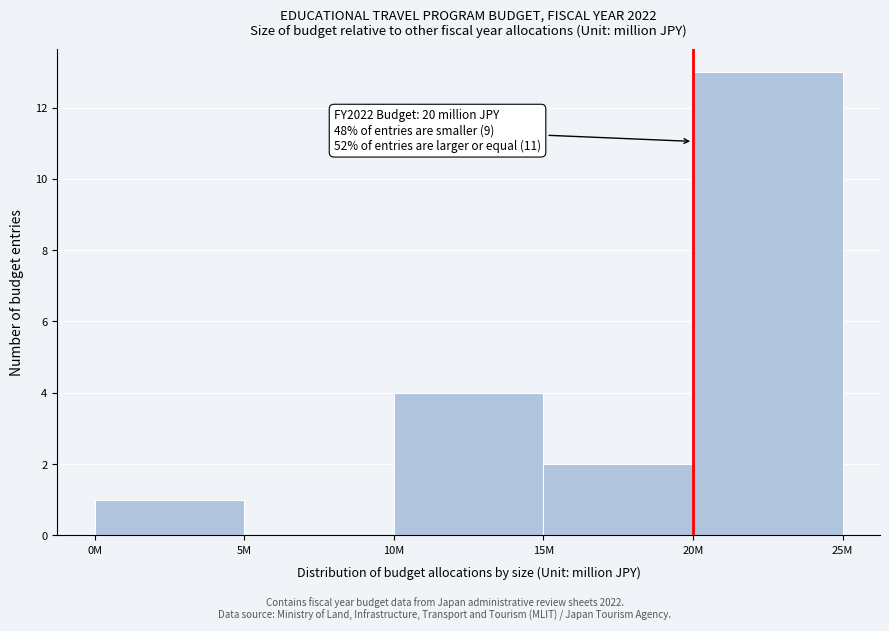

Reading right to left, list all the values displayed in this chart.

20M=13	15M=2	10M=4	5M=0	0M=1